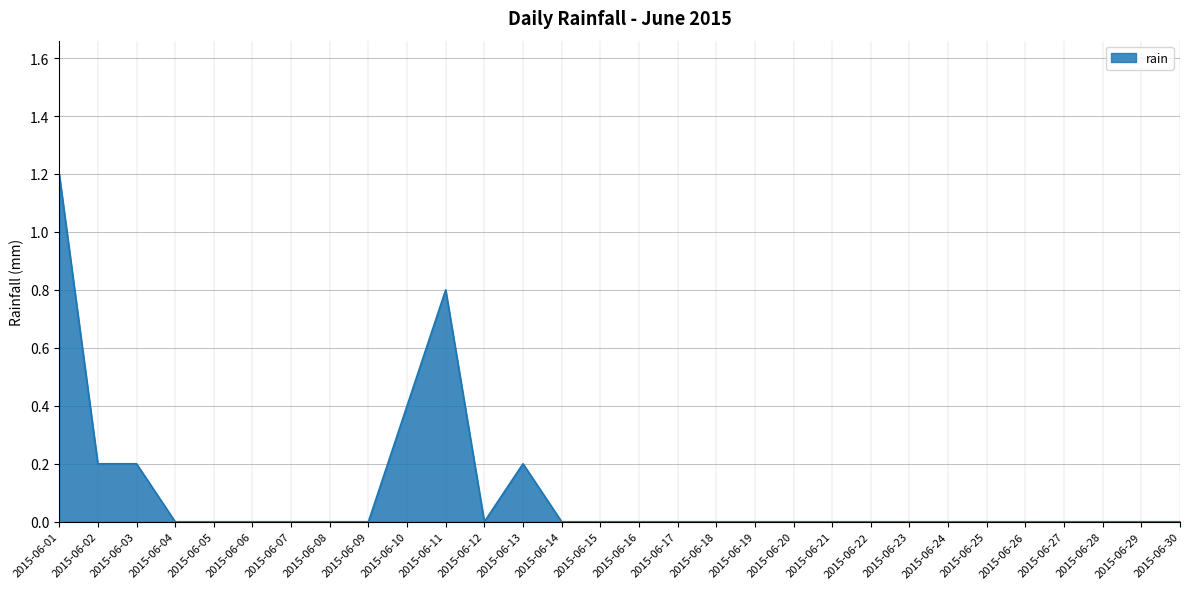

At which category does the chart reach its peak across all series?

2015-06-01